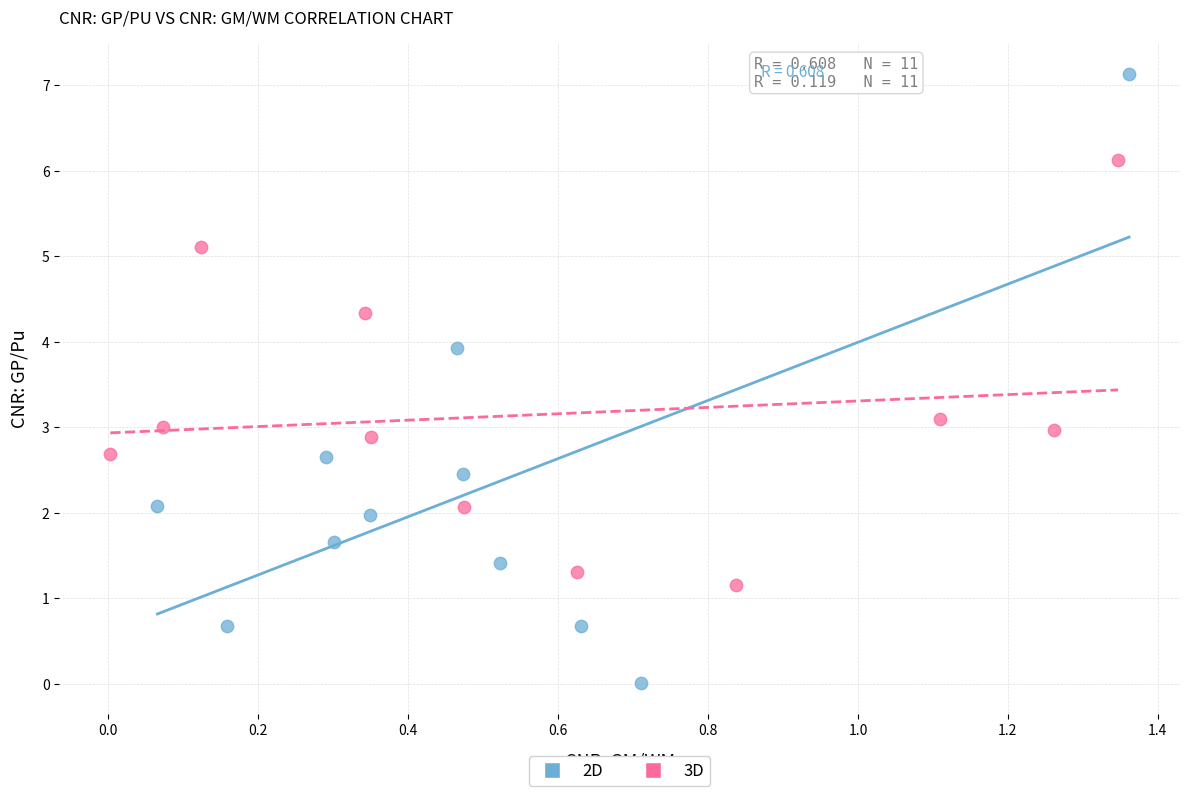

Which series reaches the minimum Y coordinate?

2D